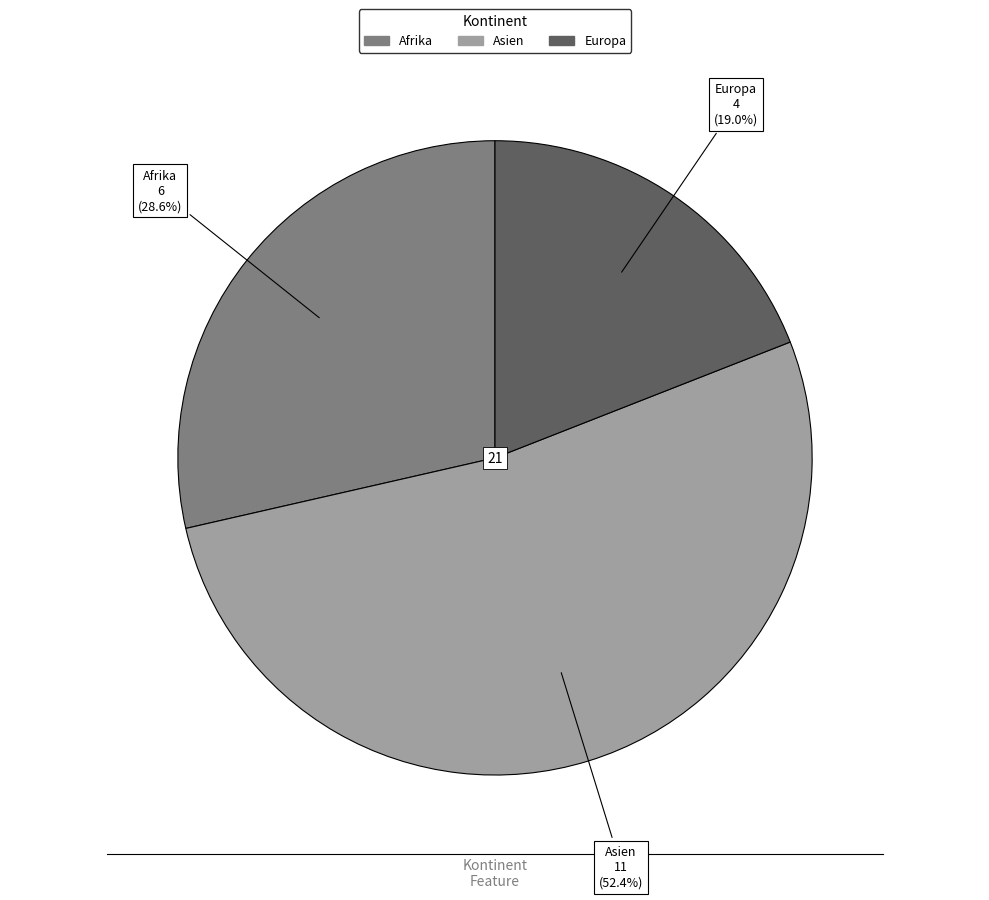

Does any single category account for the majority?

Yes